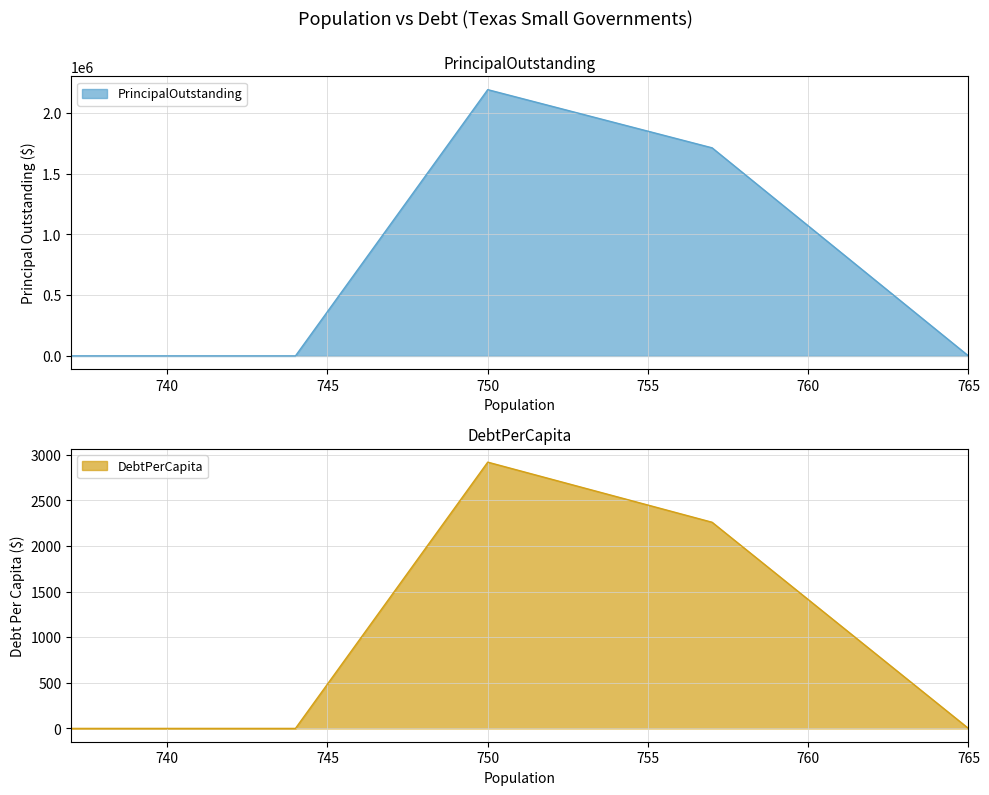

At how many categories does at least one series exceed 1713472?

1